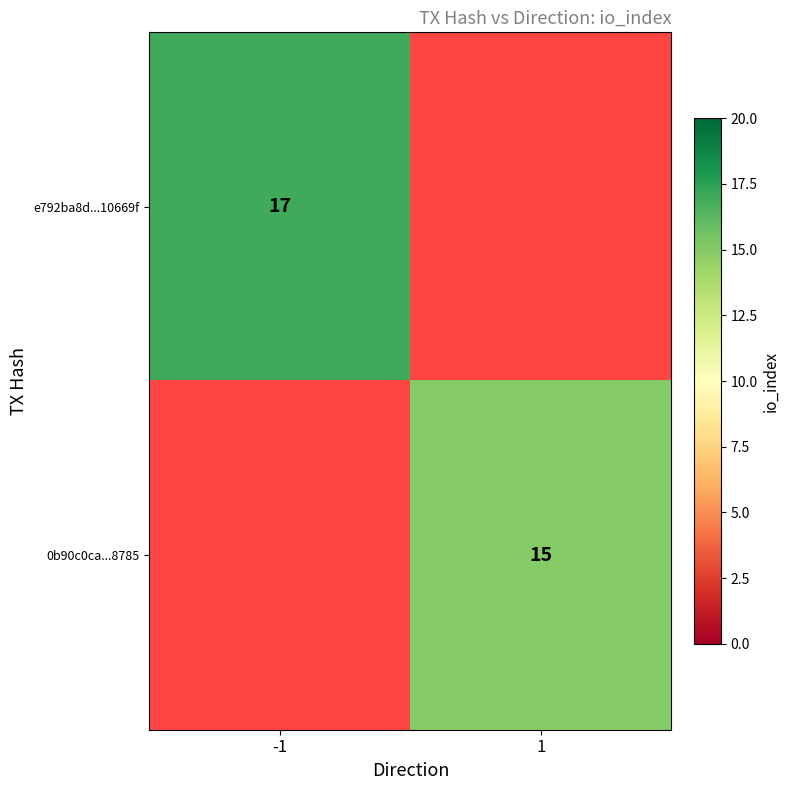

The e792ba8d...10669f series shows 5 at -1. True or false?

False